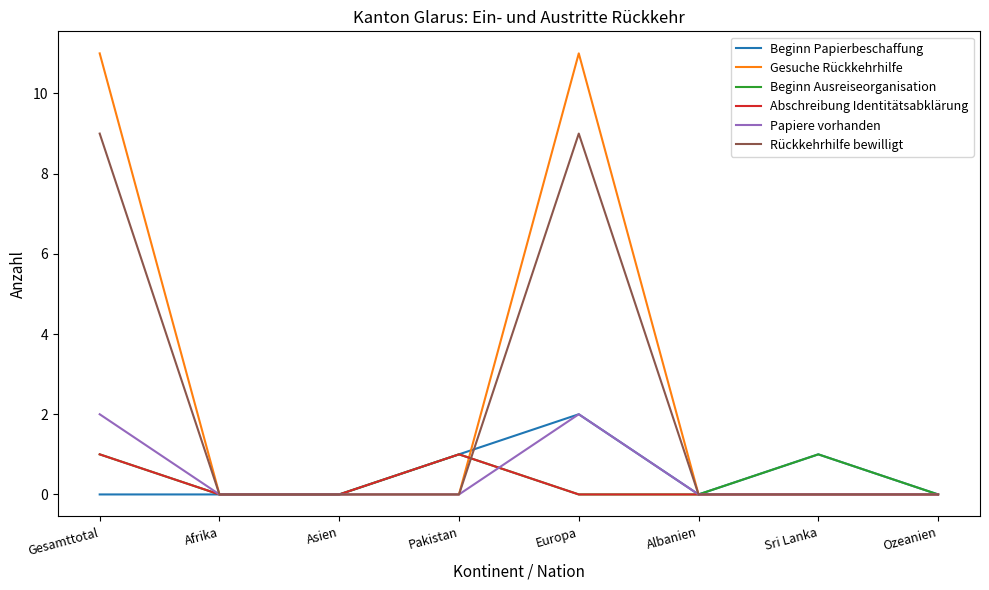

What position from the left is Albanien?

6